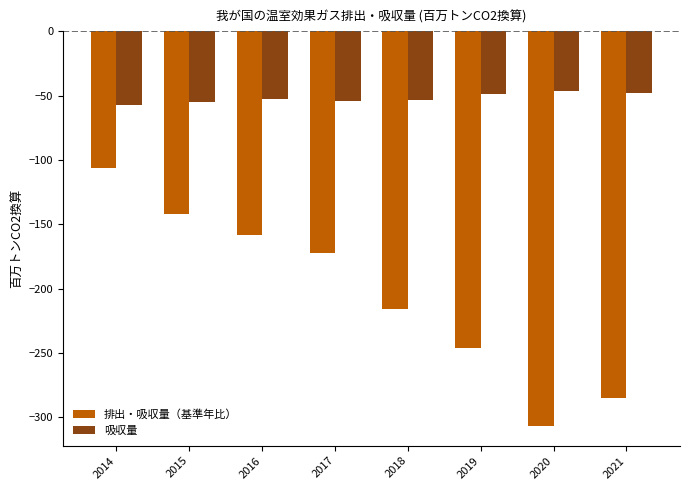

Between 2015 and 2016, which series saw the biggest shift?

排出・吸収量（基準年比）